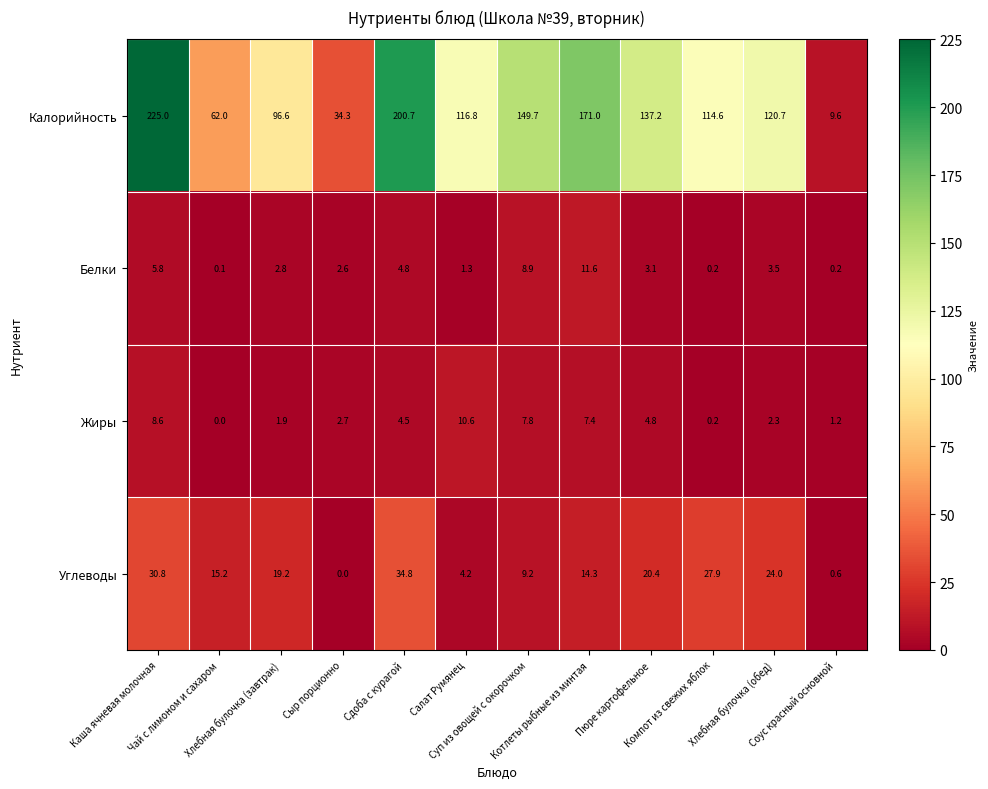

At how many categories does at least one series exceed 71?

9